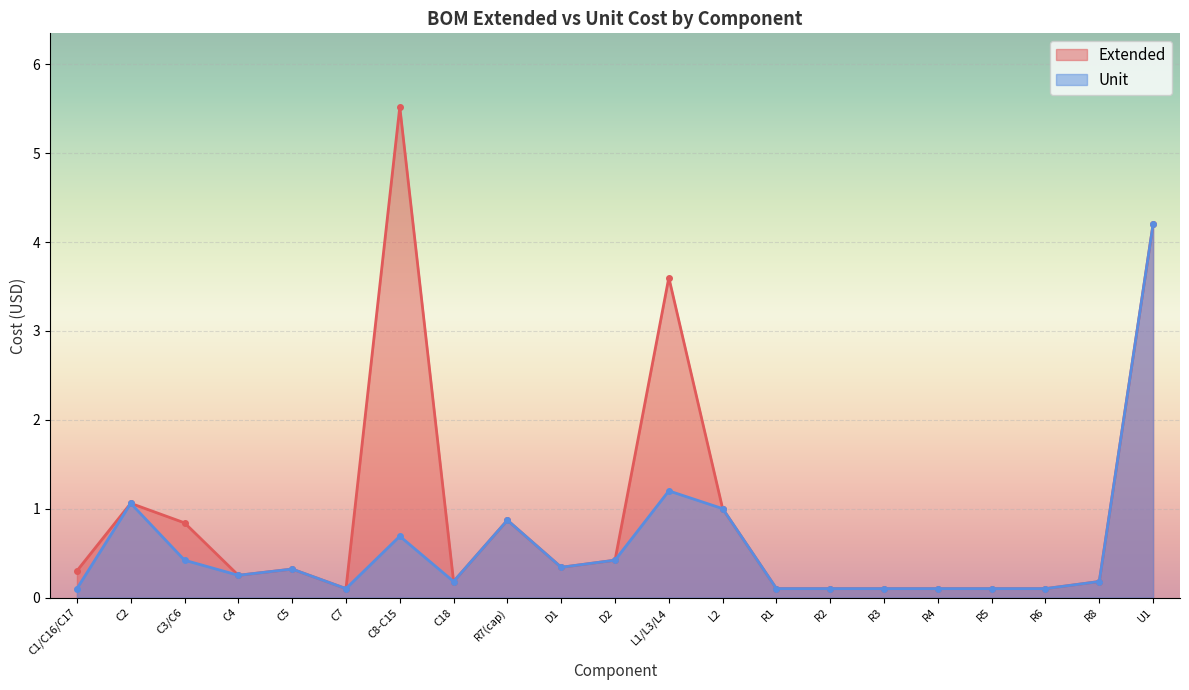

How many interior local peaks does the Unit series have?

5